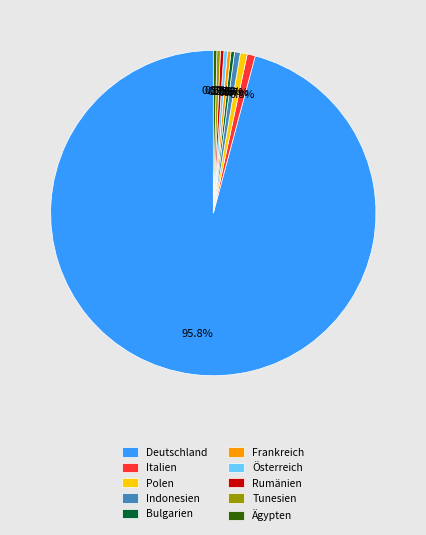

What percentage is the Italien slice, to the nearest percent?

1%